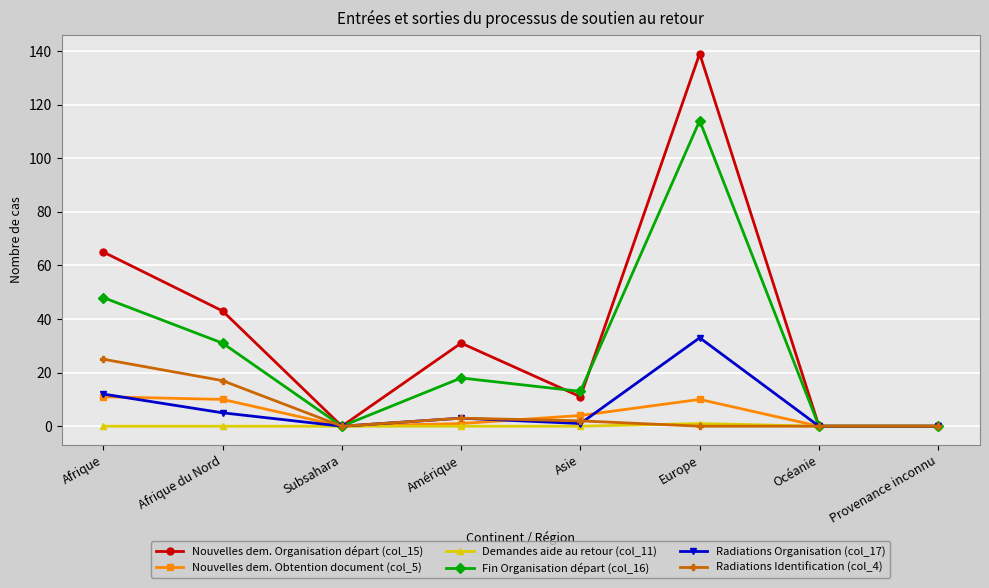

Reading left to right, transcribe all the data shown in this chart.

Nouvelles dem. Organisation départ (col_15): Afrique=65	Afrique du Nord=43	Subsahara=0	Amérique=31	Asie=11	Europe=139	Océanie=0	Provenance inconnu=0
Nouvelles dem. Obtention document (col_5): Afrique=11	Afrique du Nord=10	Subsahara=0	Amérique=1	Asie=4	Europe=10	Océanie=0	Provenance inconnu=0
Demandes aide au retour (col_11): Afrique=0	Afrique du Nord=0	Subsahara=0	Amérique=0	Asie=0	Europe=1	Océanie=0	Provenance inconnu=0
Fin Organisation départ (col_16): Afrique=48	Afrique du Nord=31	Subsahara=0	Amérique=18	Asie=13	Europe=114	Océanie=0	Provenance inconnu=0
Radiations Organisation (col_17): Afrique=12	Afrique du Nord=5	Subsahara=0	Amérique=3	Asie=1	Europe=33	Océanie=0	Provenance inconnu=0
Radiations Identification (col_4): Afrique=25	Afrique du Nord=17	Subsahara=0	Amérique=3	Asie=2	Europe=0	Océanie=0	Provenance inconnu=0